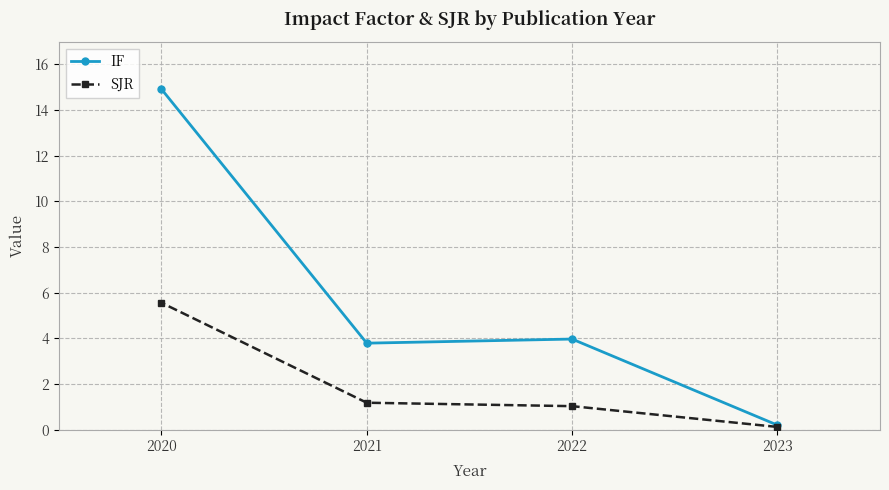

Does the chart have visible grid lines?

Yes